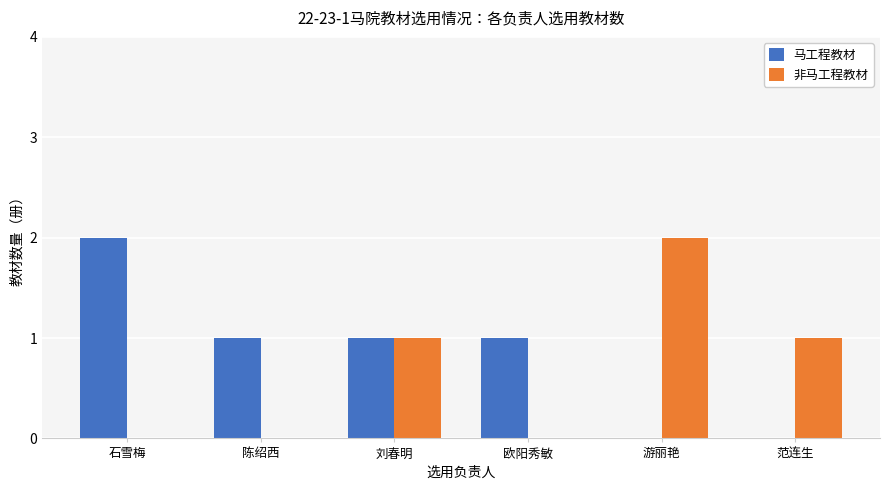

Is it true that 非马工程教材 equals 2 at 游丽艳?

True